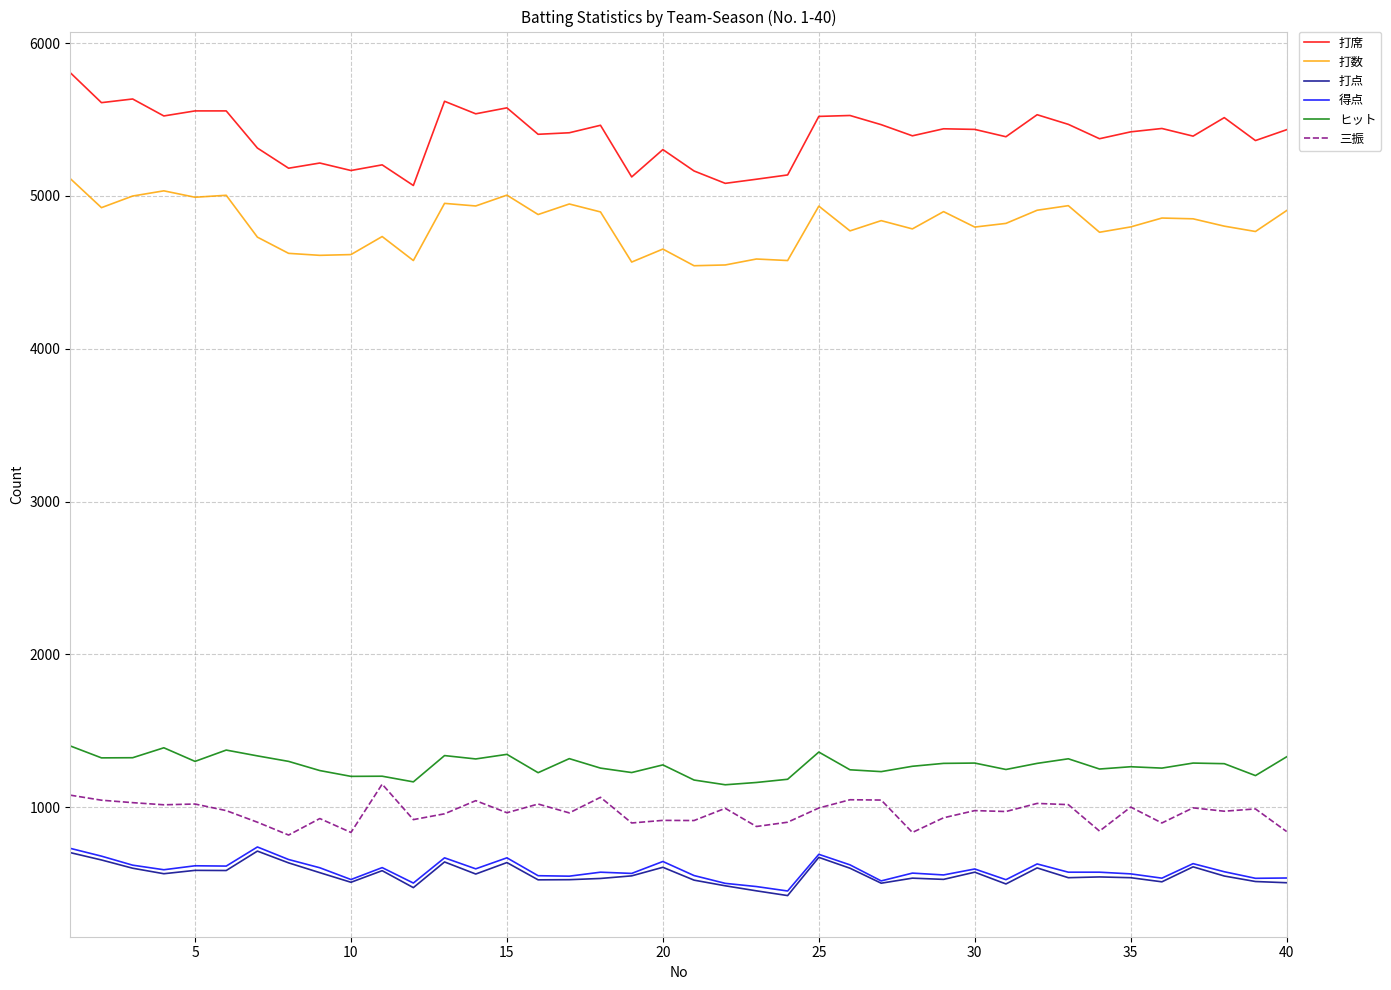

True or false: 打数 and 打点 intersect in this chart.

False